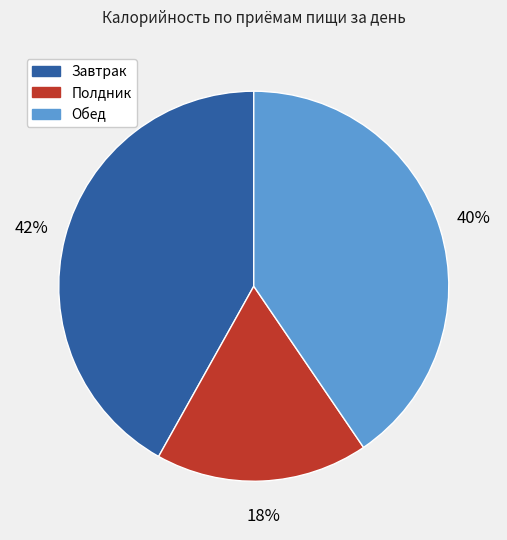

Approximately how many times larger is the value at Обед compared to Завтрак?

1.0